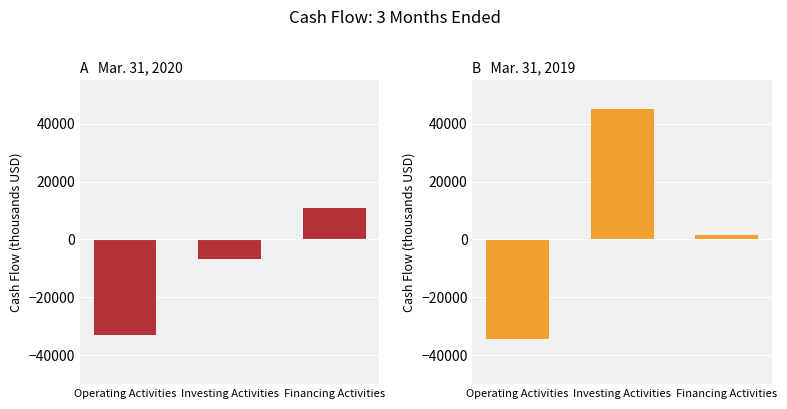

How many values in Mar. 31, 2020 are below zero?

2